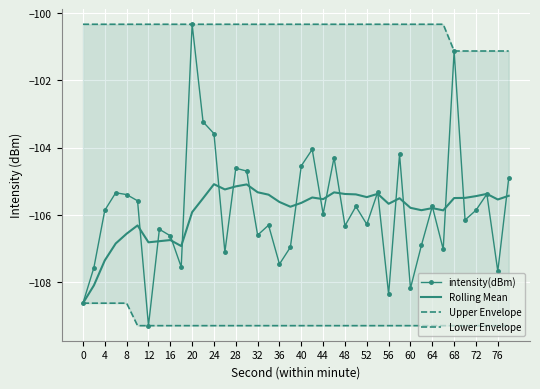

Read the intensity(dBm) value at 24.

-103.6